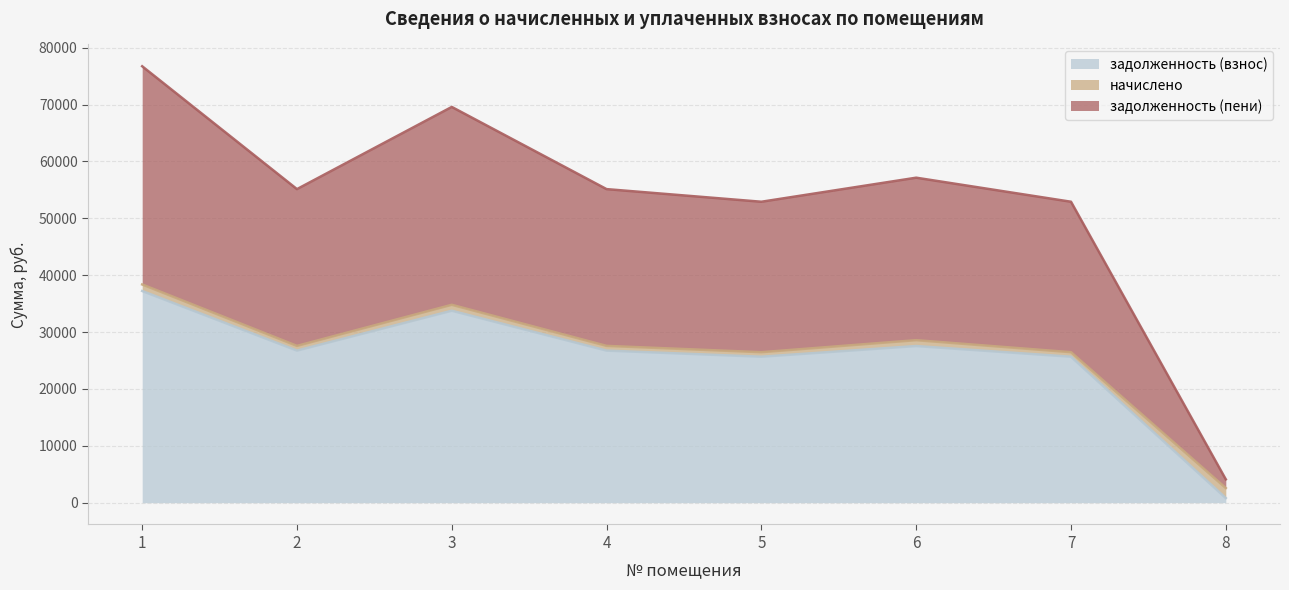

True or false: задолженность (взнос) has a value of 37930.4 at 6.

False